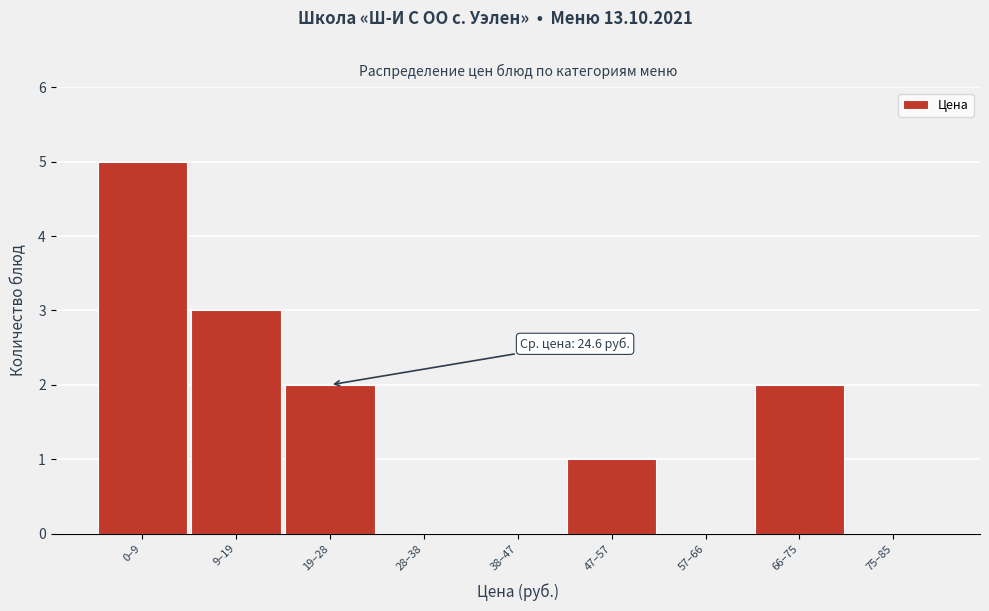

Reading left to right, list all the values displayed in this chart.

0–9=5	9–19=3	19–28=2	28–38=0	38–47=0	47–57=1	57–66=0	66–75=2	75–85=0